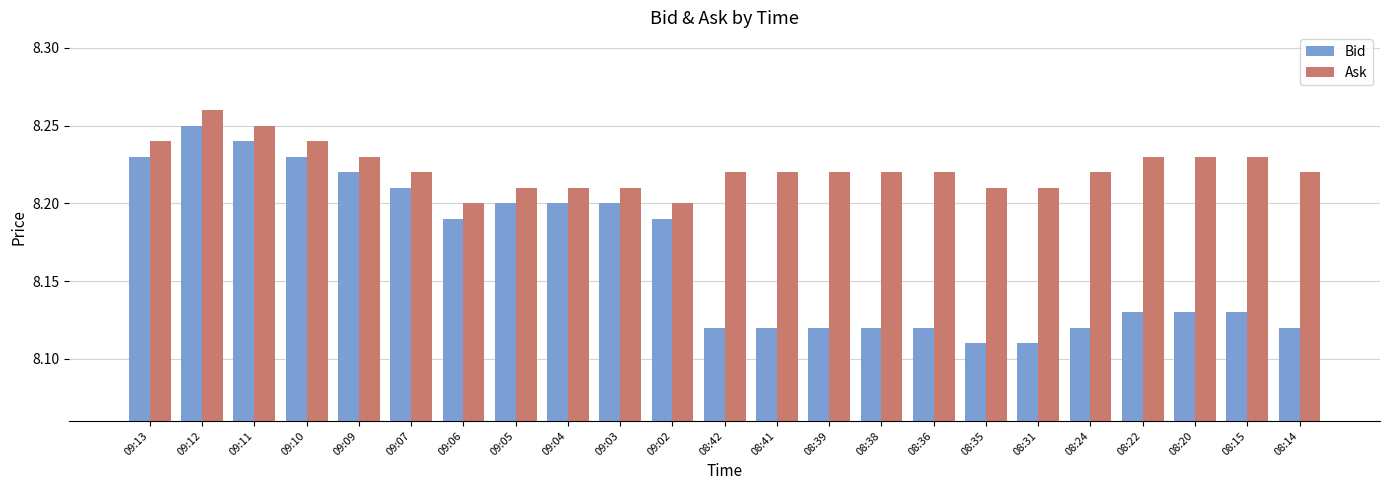

Which category has the highest value in the Ask series?

09:12